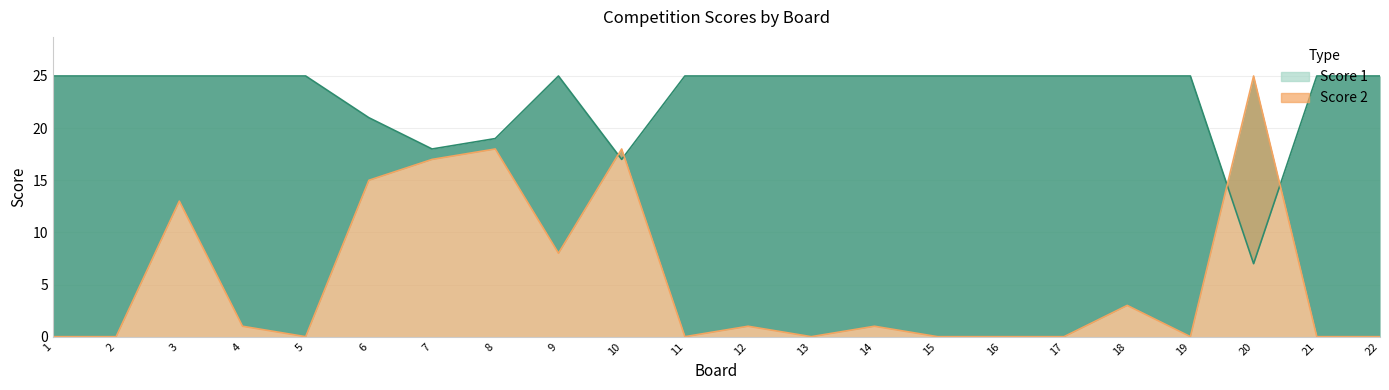

What is the difference between the maximum and minimum values in the Score 2 series?

25